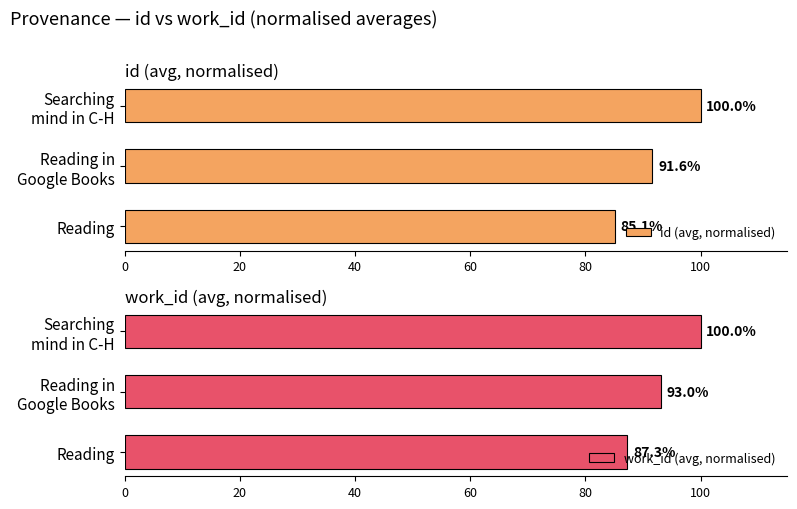

At which label does id (avg, normalised) reach its minimum?

Reading